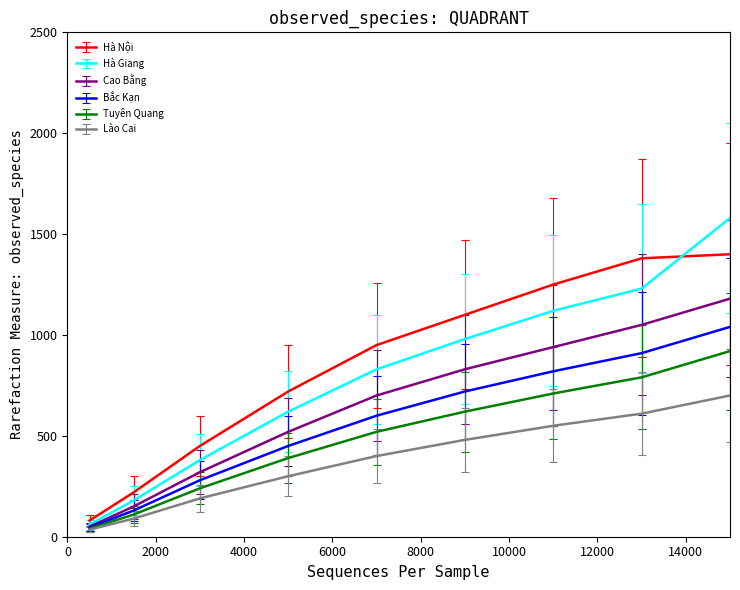

List the series in order of their peak value, lowest first.

Lào Cai, Tuyên Quang, Bắc Kạn, Cao Bằng, Hà Nội, Hà Giang